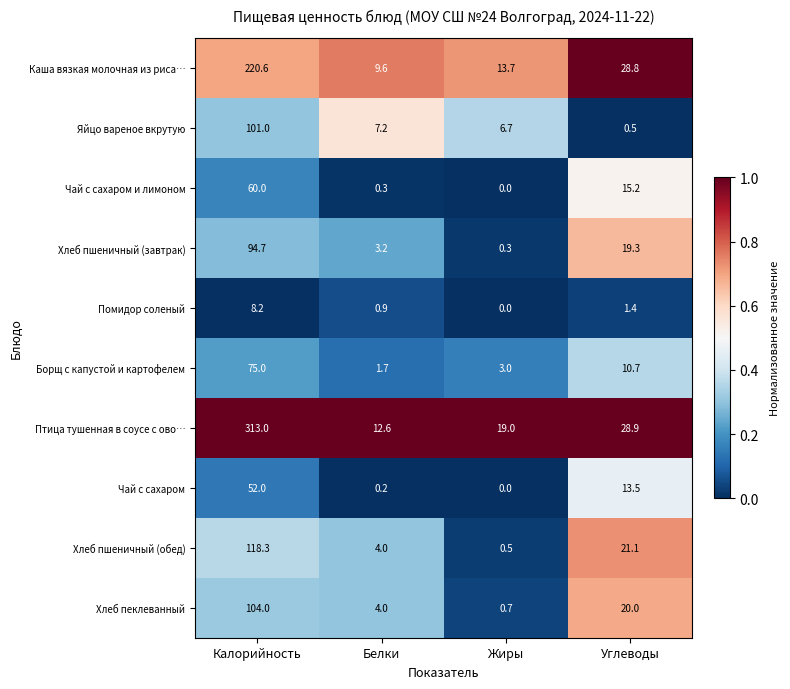

Which series has the widest spread of values?

Птица тушенная в соусе с ово…